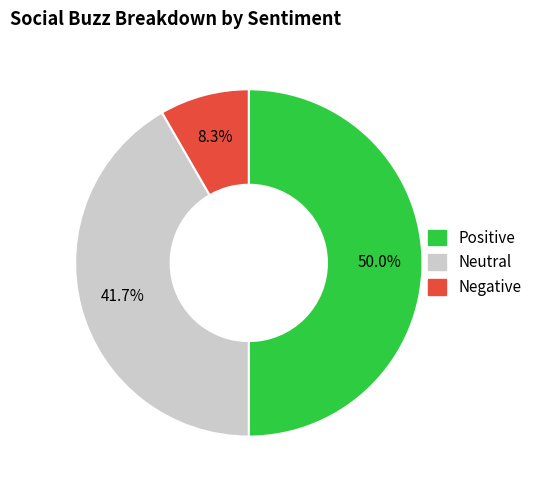

To the nearest percent, what is the difference between the largest and smallest slice percentages?

42%